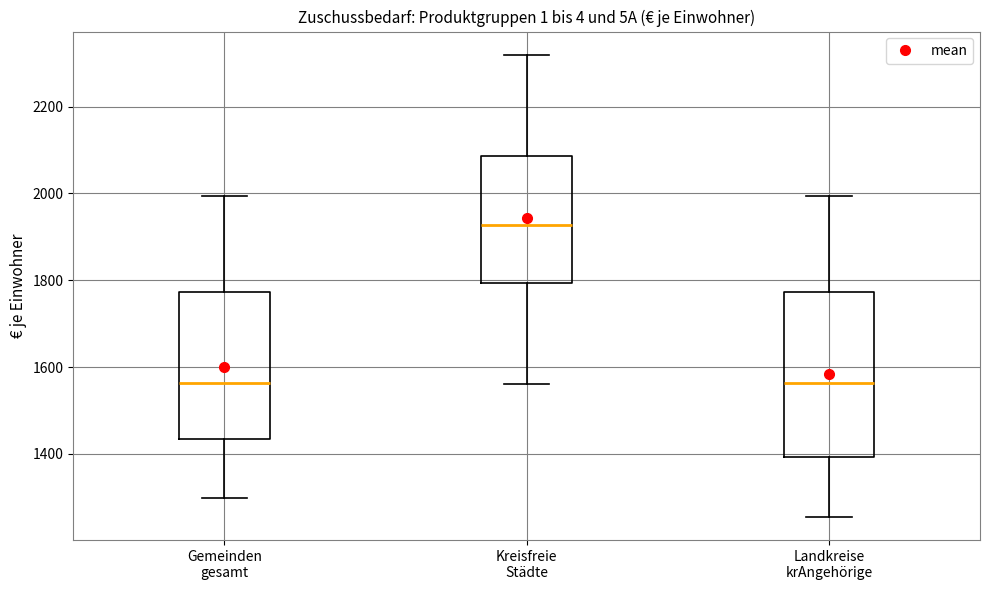

Comparing the boxes themselves (not the whiskers), which one is the tallest?

Landkreise krAngehörige